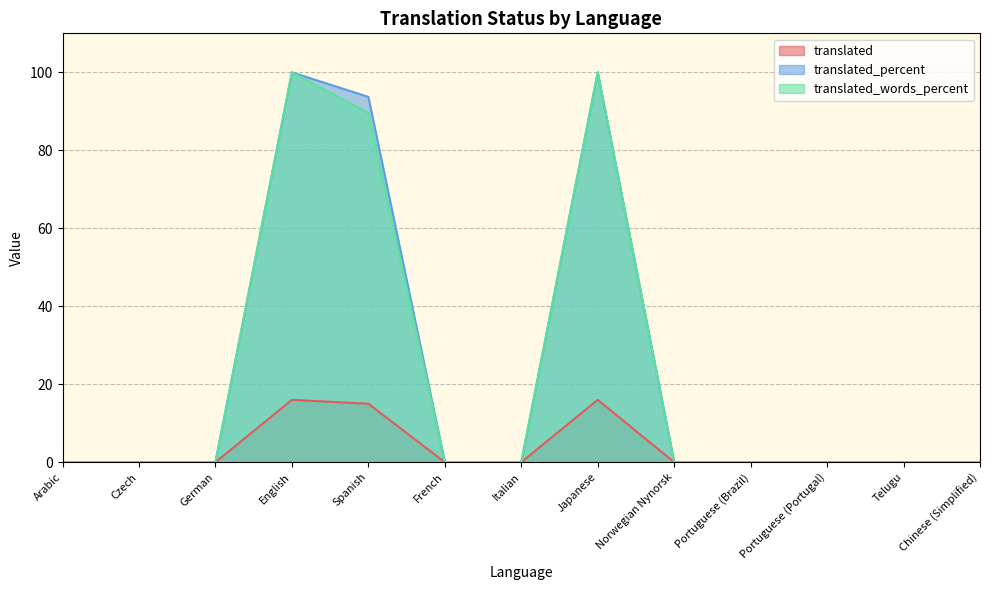

Does the chart display data point markers on the line(s)?

No